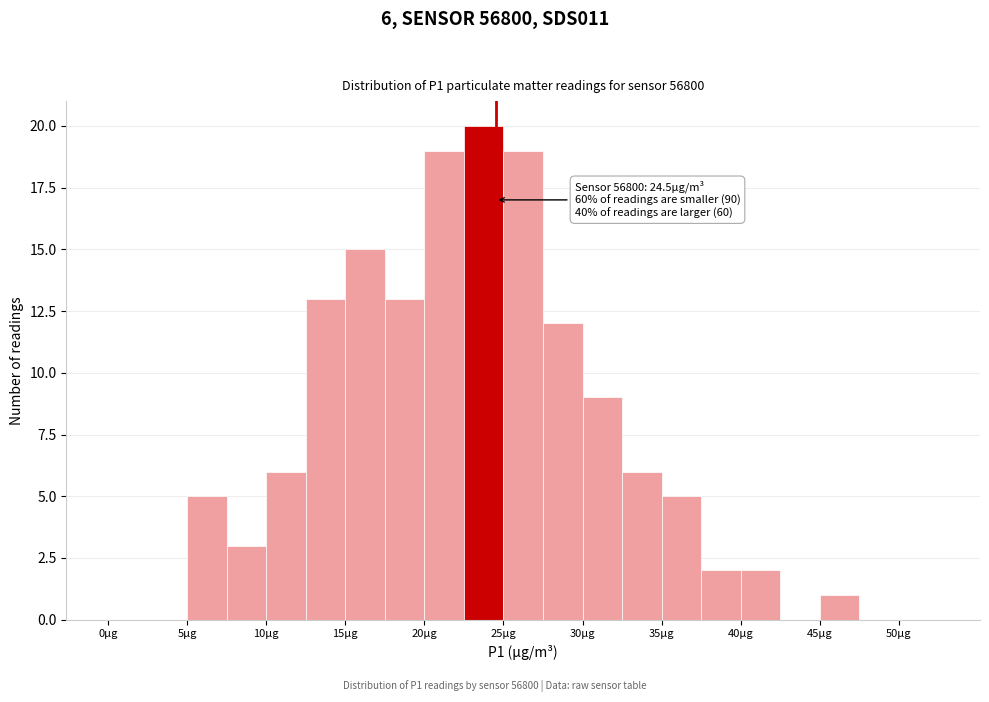

Over which range of the x-axis is the bar tallest?

22.5 to 25.0